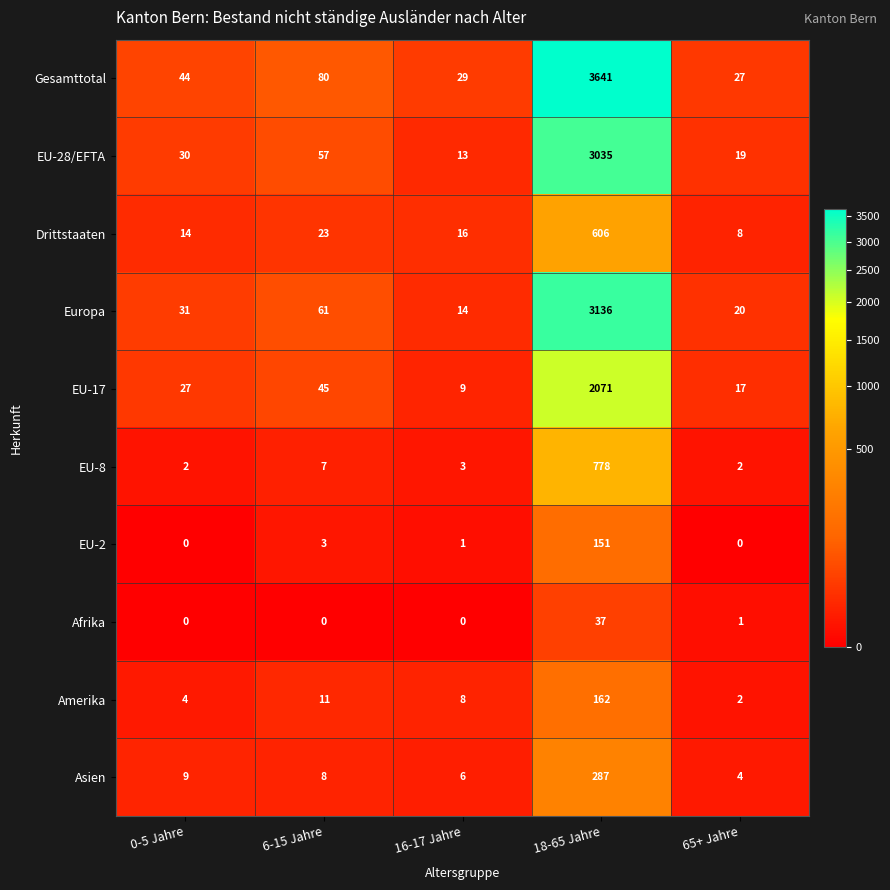

What is the sum of all Europa values?

3262